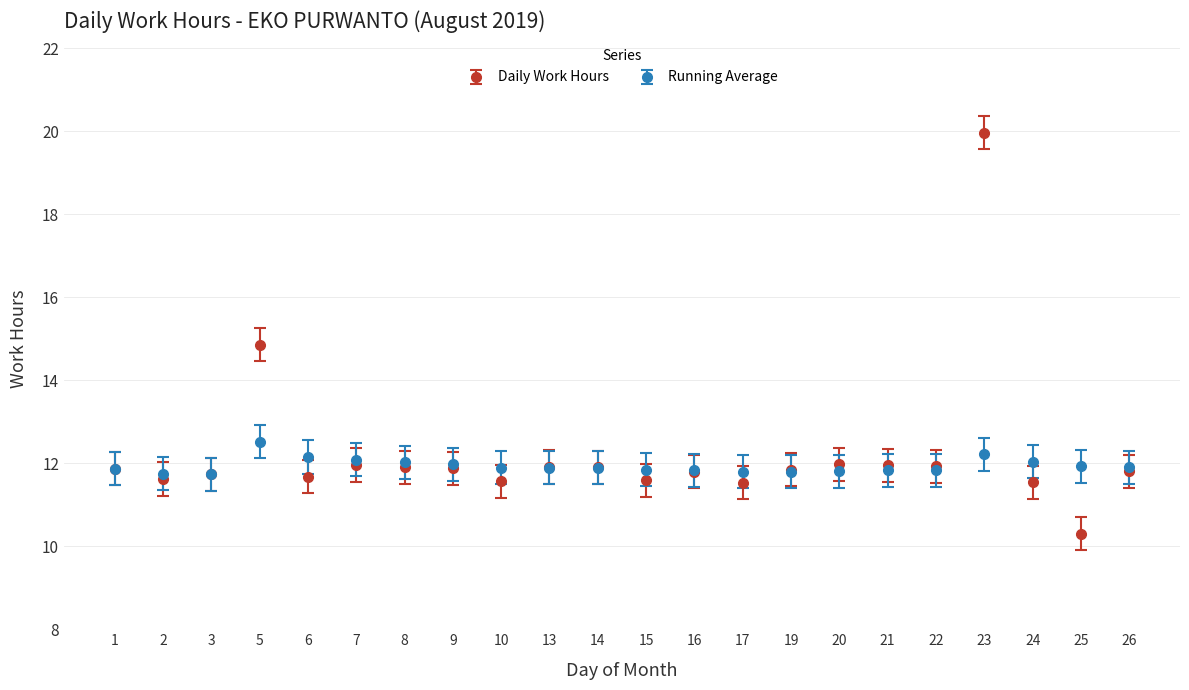

Which category has the highest value across all series?

23